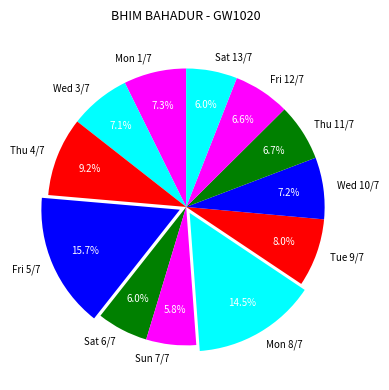

How many slices are in this pie chart?

12